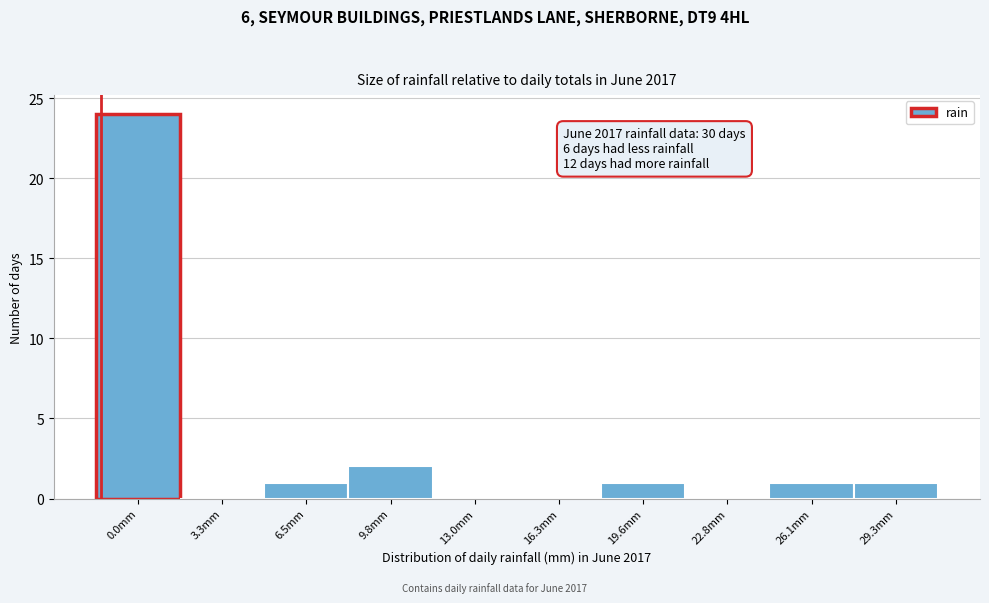

Reading left to right, extract all data points from this chart.

0.0mm=24	3.3mm=0	6.5mm=1	9.8mm=2	13.0mm=0	16.3mm=0	19.6mm=1	22.8mm=0	26.1mm=1	29.3mm=1